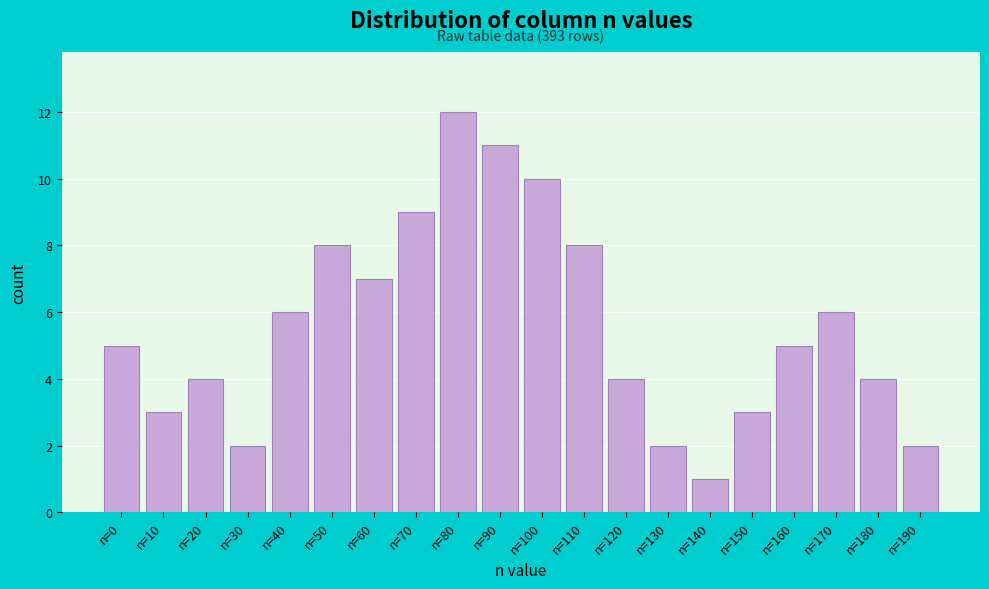

Reading right to left, transcribe all the data shown in this chart.

2	4	6	5	3	1	2	4	8	10	11	12	9	7	8	6	2	4	3	5